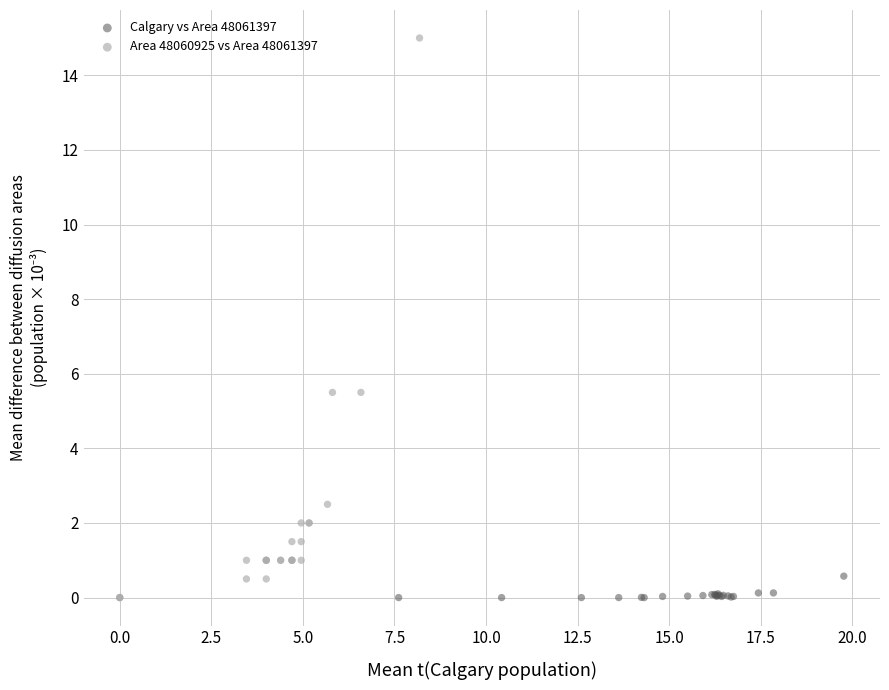

Which series has the largest Y range (max minus min)?

Area 48060925 vs Area 48061397